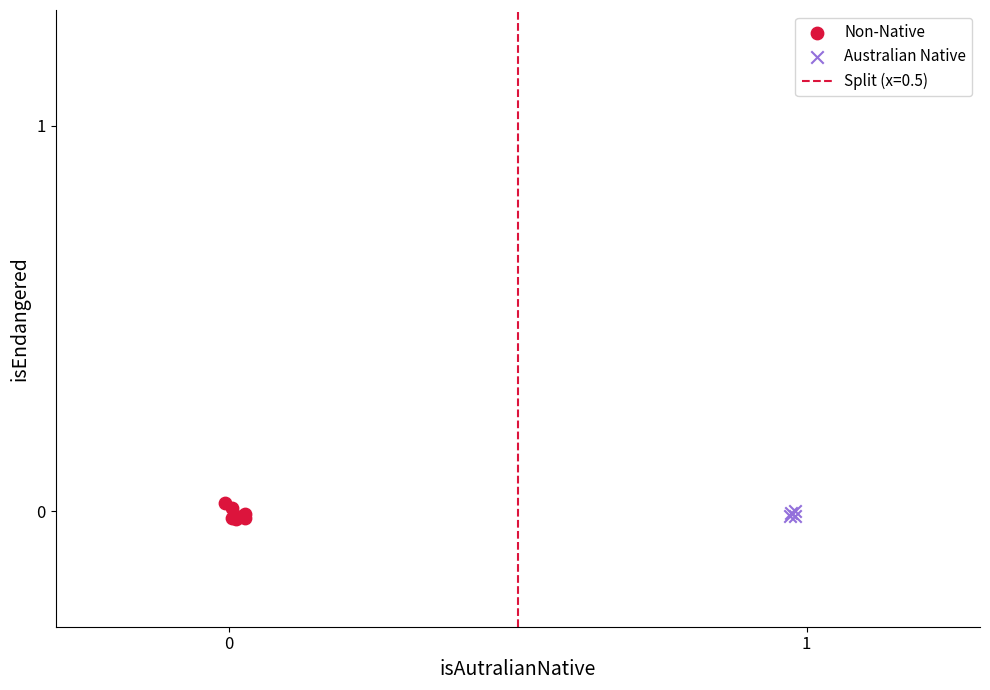

Which series has the largest Y range (max minus min)?

Non-Native